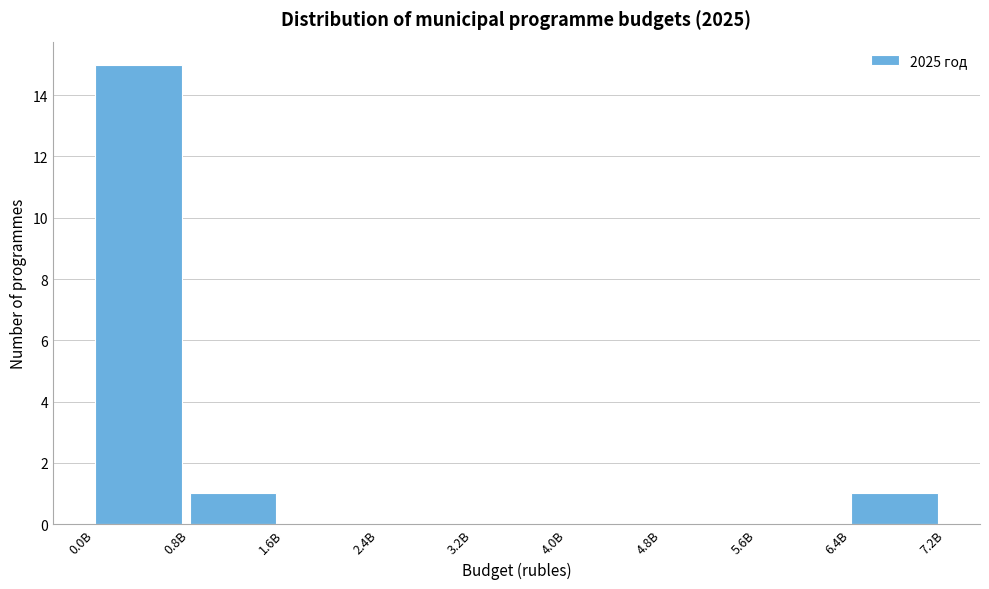

Reading left to right, extract all data points from this chart.

0.0B=15	0.8B=1	1.6B=0	2.4B=0	3.2B=0	4.0B=0	4.8B=0	5.6B=0	6.4B=1